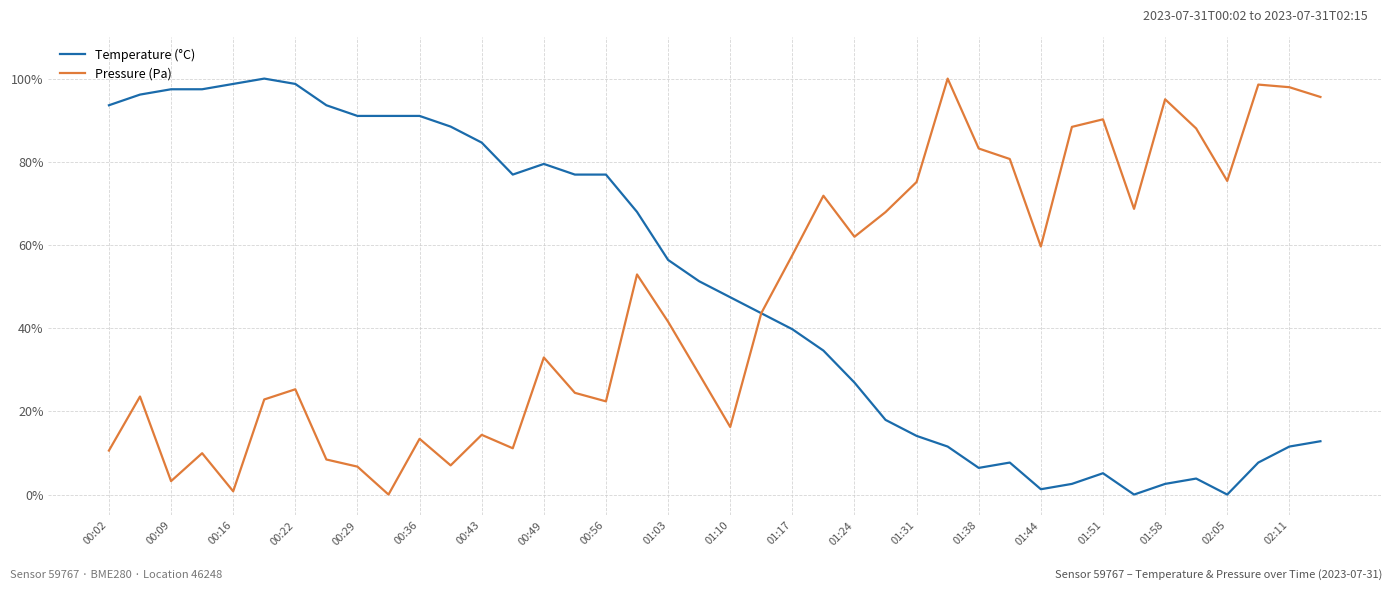

The value of Pressure (Pa) at 01:24 is 62.0. True or false?

True